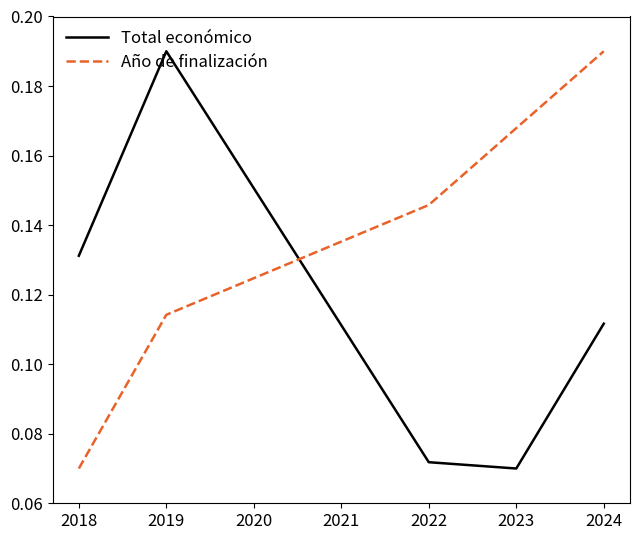

Between 2019 and 2023, which series saw the biggest shift?

Total económico